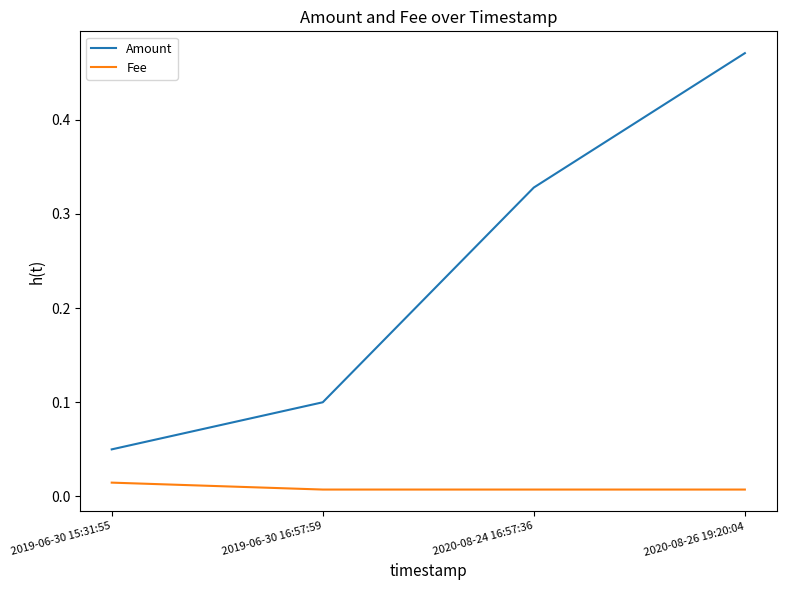

Does the chart have visible grid lines?

No